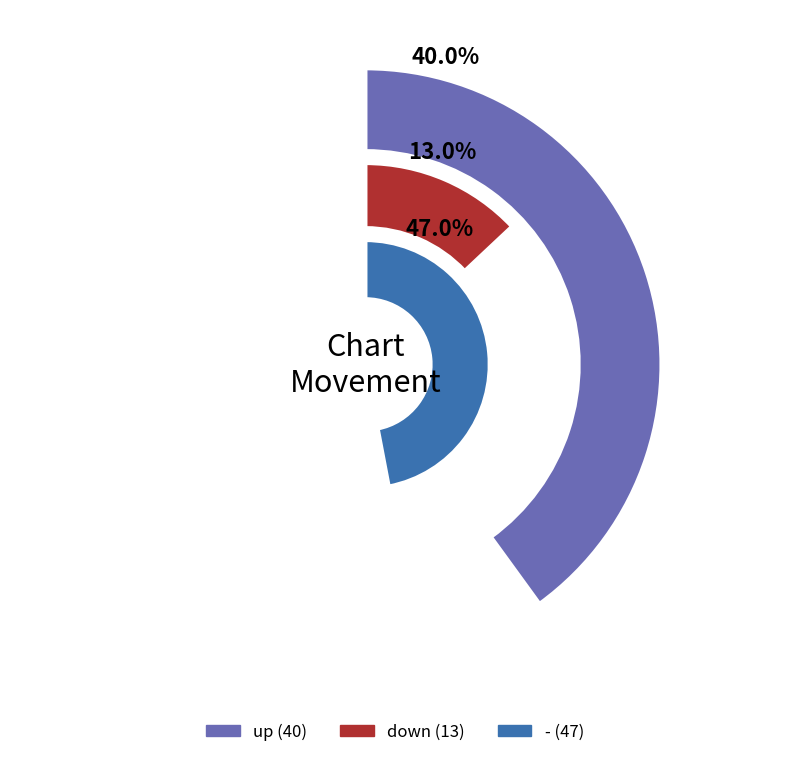

Do up and - together represent more than half of the pie?

Yes